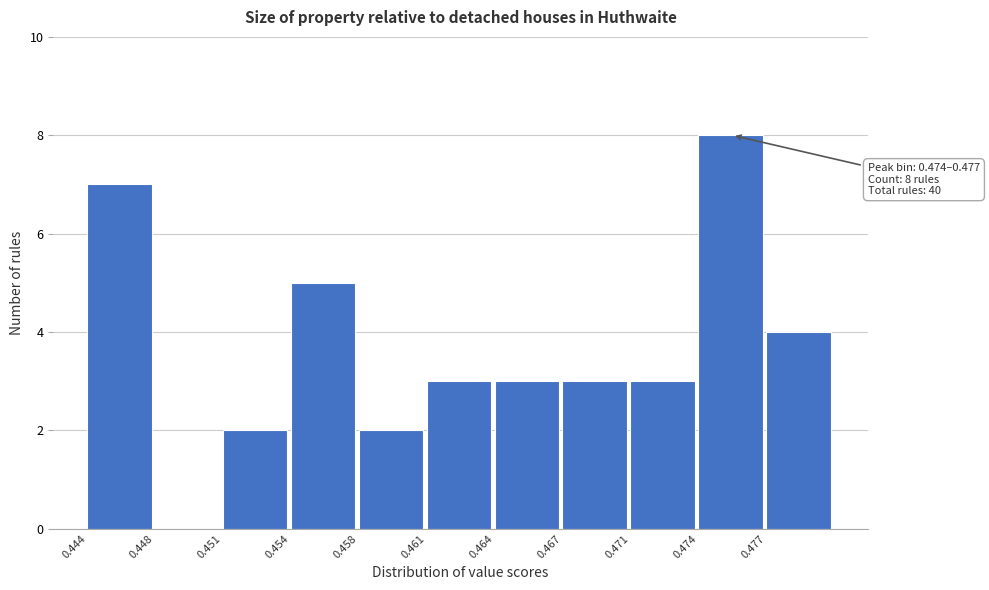

Reading left to right, list all the values displayed in this chart.

0.444=7	0.448=0	0.451=2	0.454=5	0.458=2	0.461=3	0.464=3	0.467=3	0.471=3	0.474=8	0.477=4